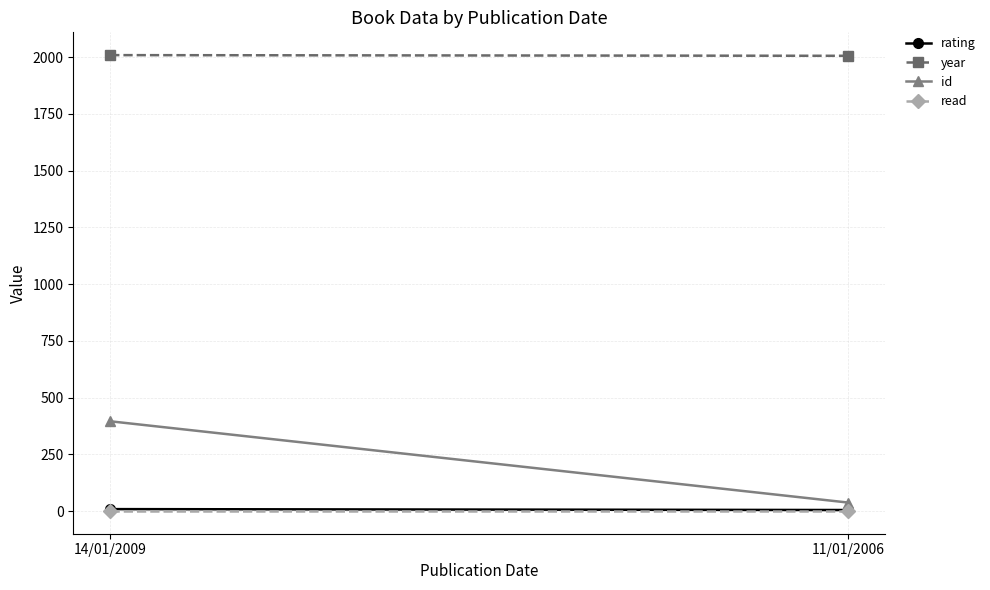

List the series in order of their peak value, lowest first.

read, rating, id, year